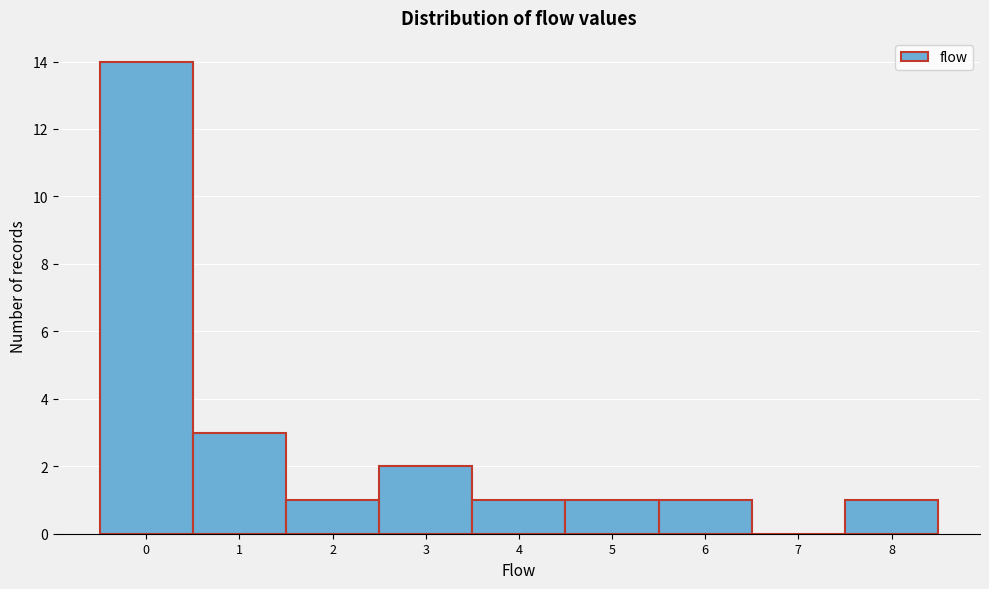

What is the height of the bar covering 7.5 to 8.5 on the x-axis? The values are not printed on the chart, so give them approximately, as read against the axis.

1